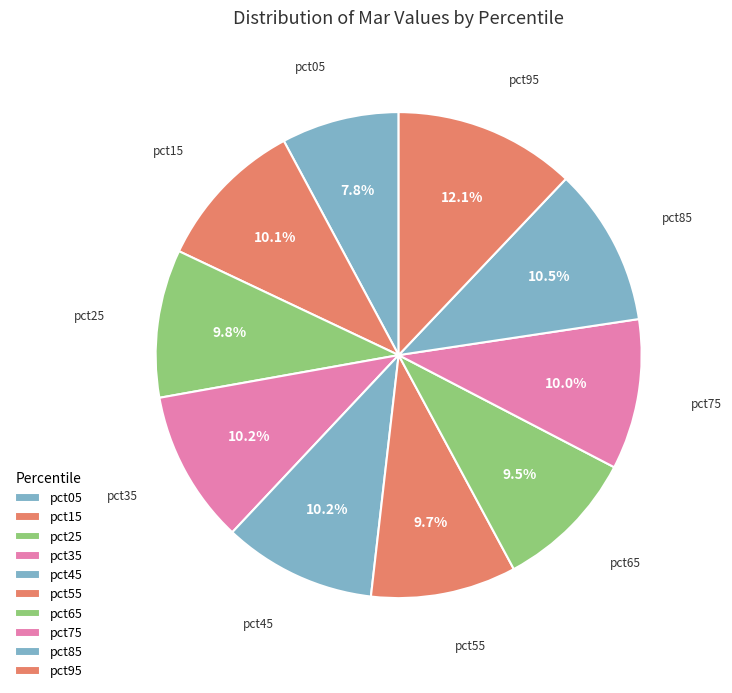

Does any single category account for the majority?

No